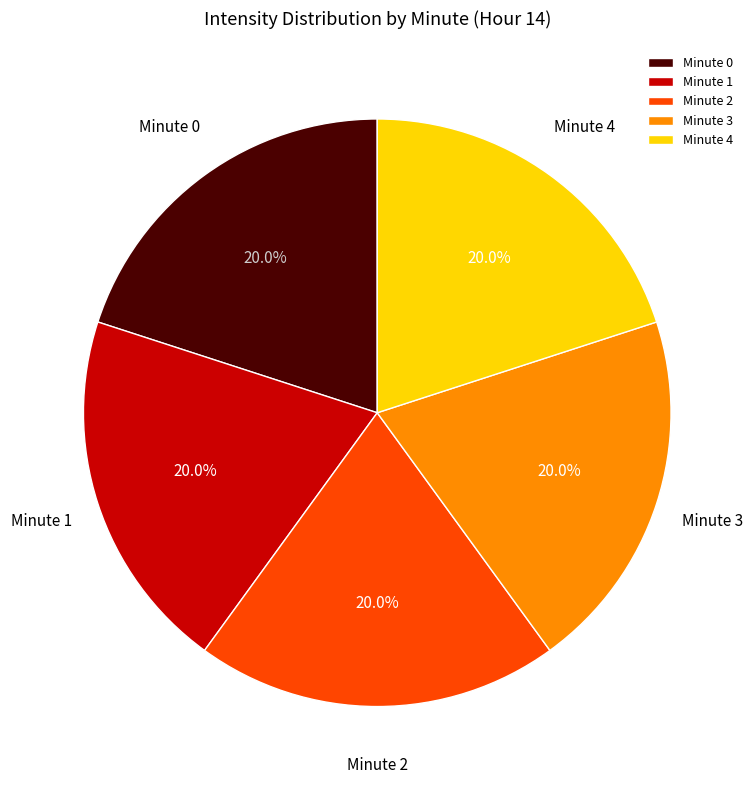

Does Minute 3 represent more than half of the total?

No